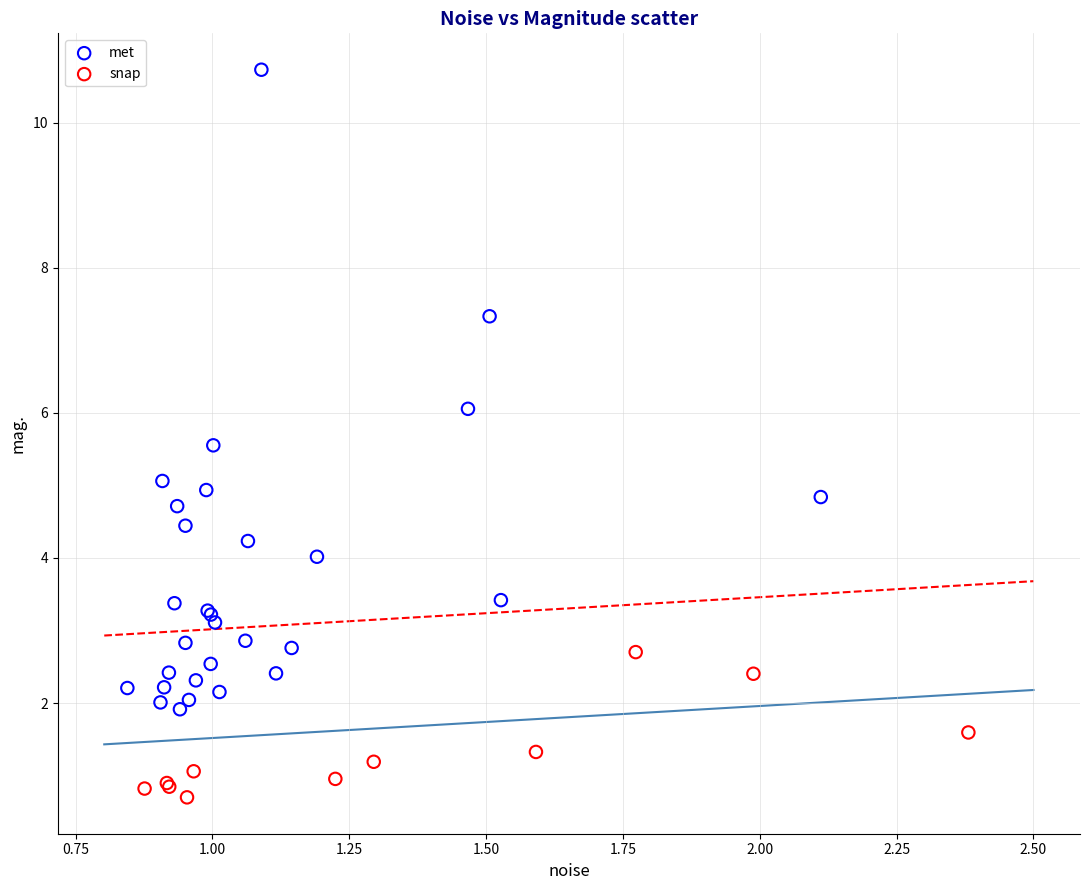

Which series contains the lowest Y value?

snap